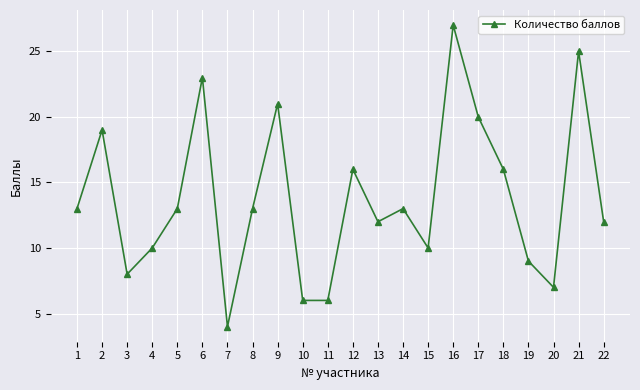

What is the value of the 18th point from the left?

16